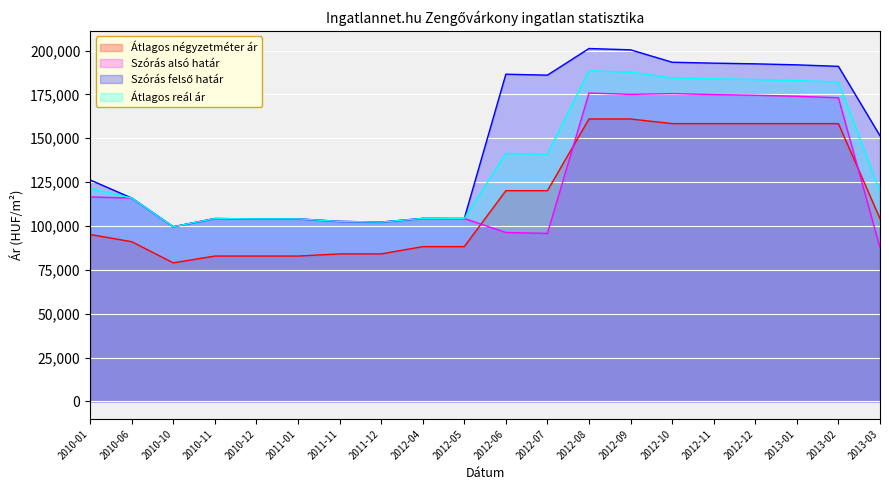

Reading right to left, list all the values displayed in this chart.

Átlagos négyzetméter ár: 104186	158372	158372	158372	158372	158372	161020	161020	120137	120137	88235	88235	84090	84090	82857	82857	82857	78983	91057	95157
Szórás alsó határ: 87658	173117	173973	174548	174933	175465	175052	175797	95781	96306	104256	104312	102225	102619	104041	104041	104249	99573	115950	116558
Szórás felső határ: 151462	191027	191883	192458	192843	193375	200450	201195	186013	186538	104256	104312	102225	102619	104041	104041	104249	99573	115950	126274
Átlagos reál ár: 119560	182072	182928	183503	183888	184420	187751	188496	140897	141422	104256	104312	102225	102619	104041	104041	104249	99573	115950	121416